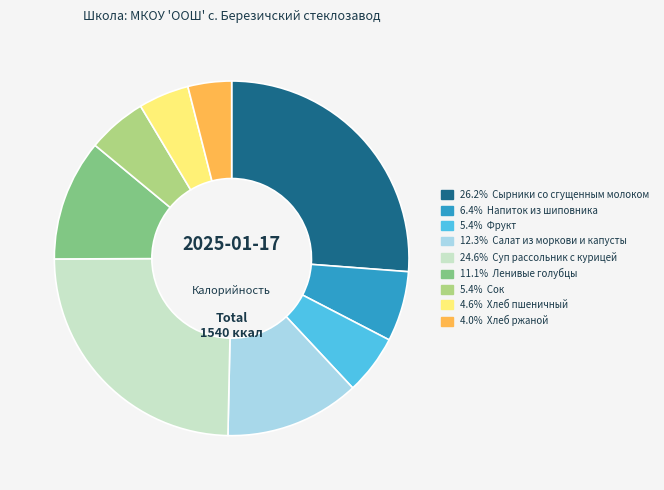

Does any single category account for the majority?

No